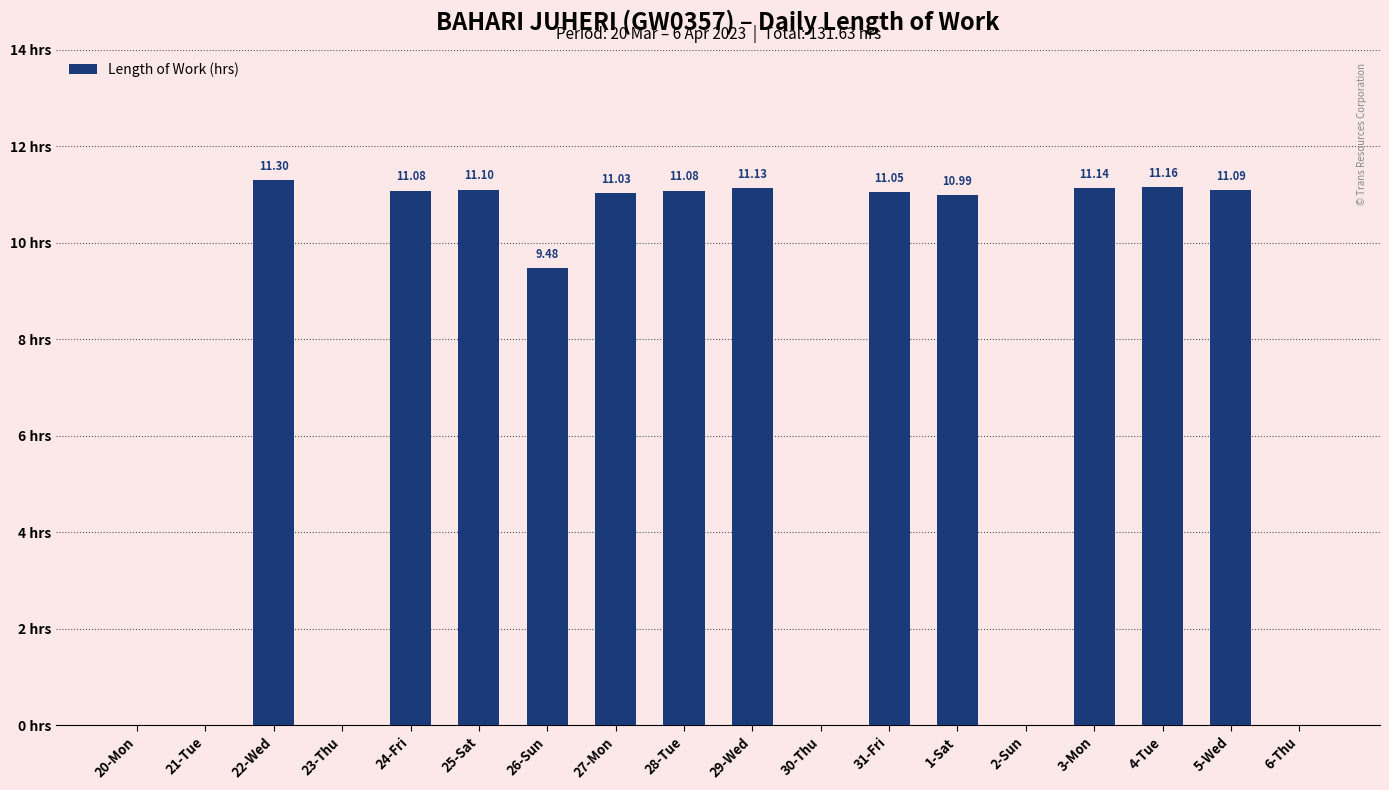

Between 29-Wed and 4-Tue, which is larger?

4-Tue